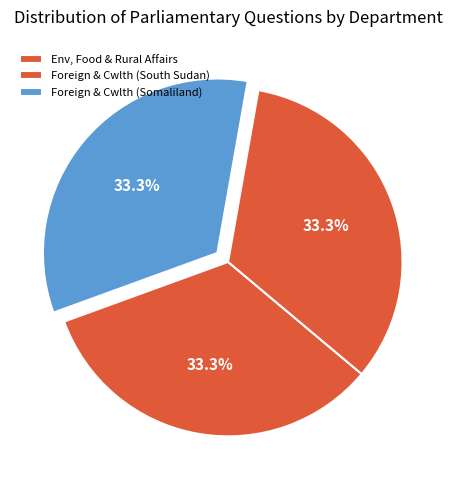

Is there any slice that represents more than half of the pie?

No